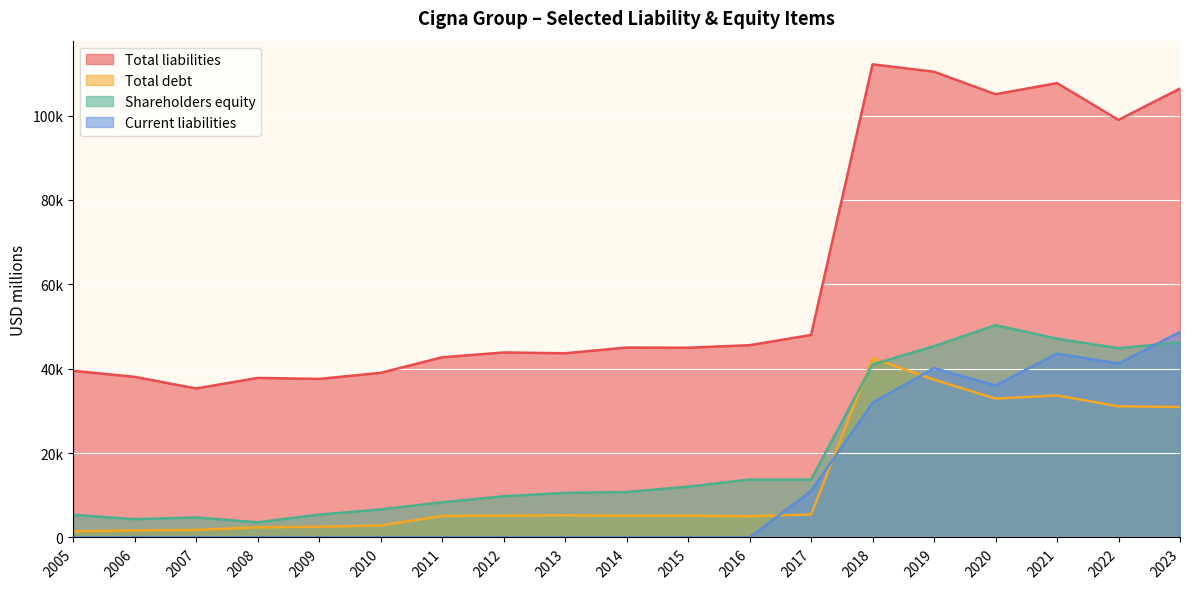

What is the sum of the Shareholders equity values at 2017 and 2023?

59934